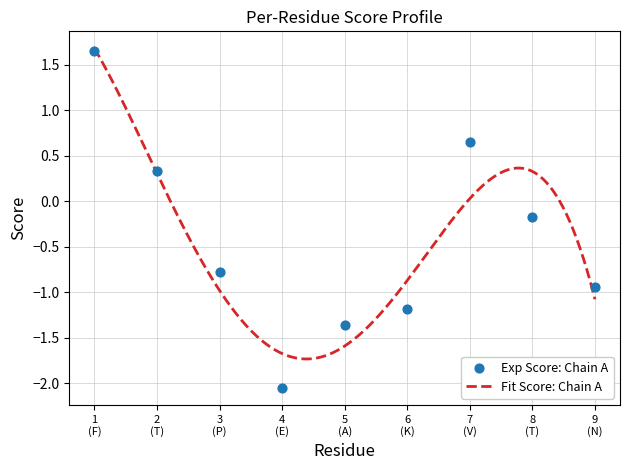

What is the highest value of the Fit Score: Chain A series?

1.7